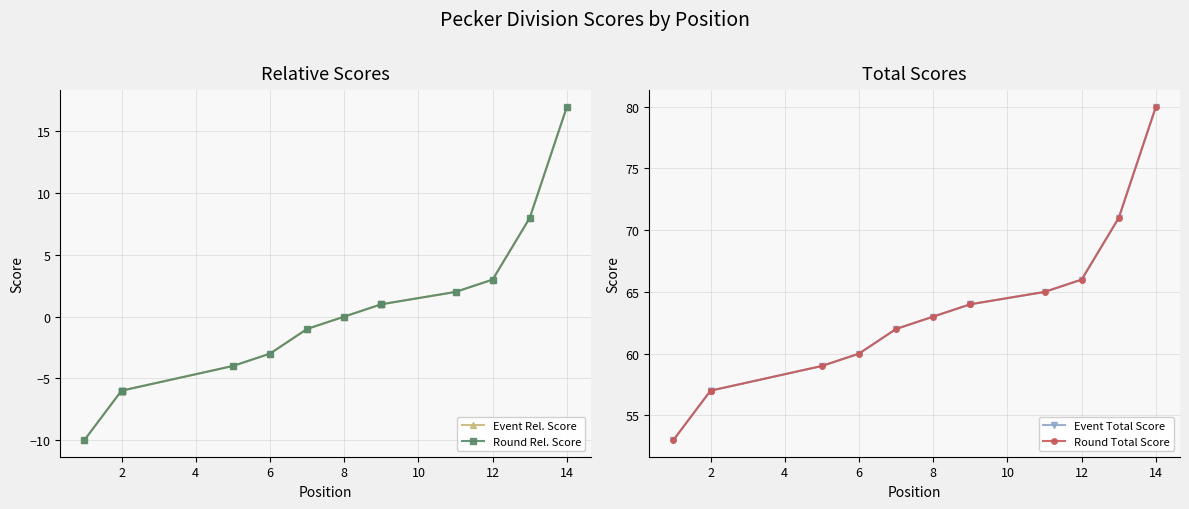

What is the maximum value for Event Total Score?

80